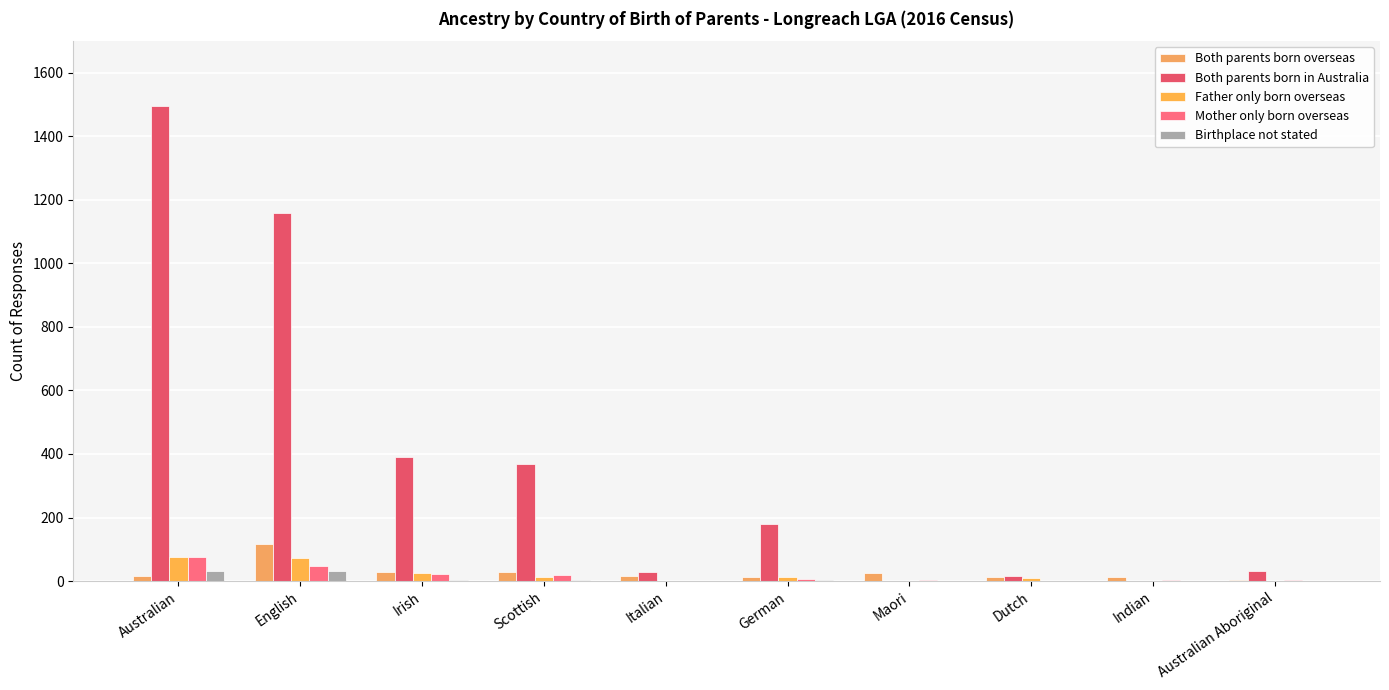

Is the value of Both parents born in Australia at Indian greater than the value of Father only born overseas at Italian?

No